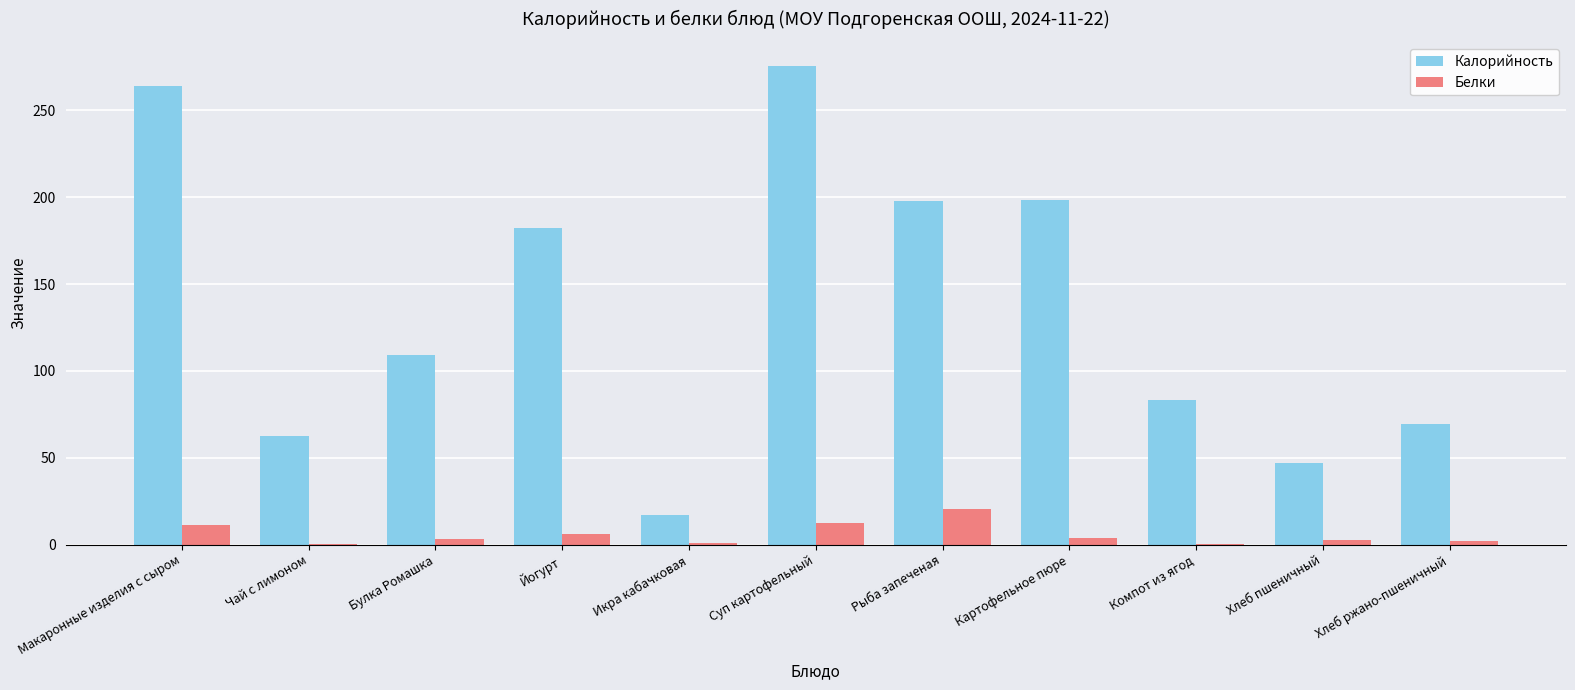

What is the greatest value displayed?

275.6